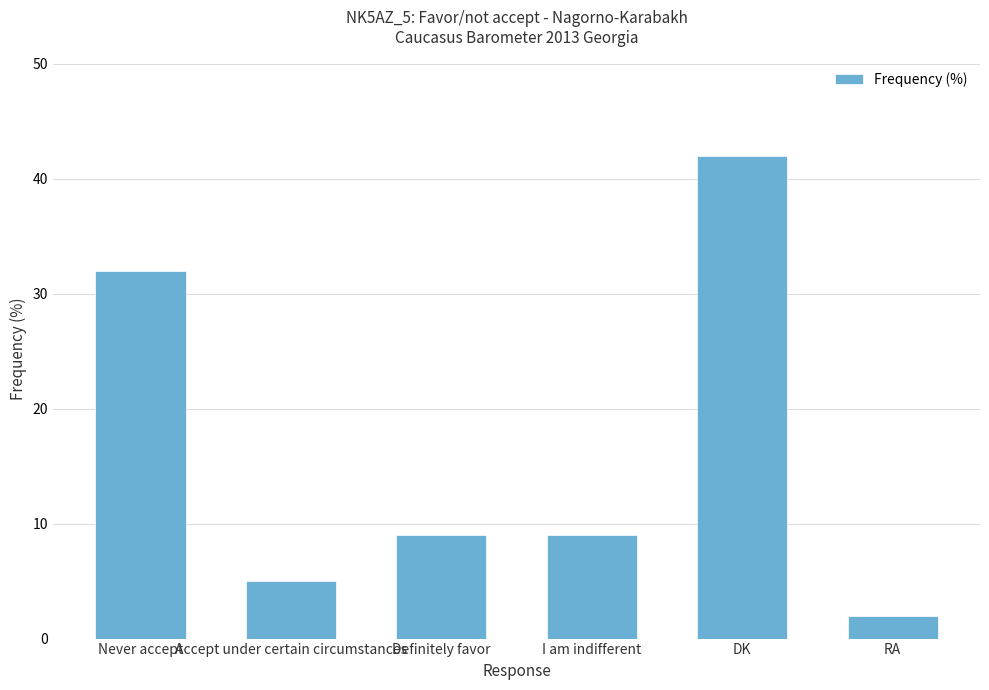

Reading left to right, what are all the values shown in this chart?

Never accept=32	Accept under certain circumstances=5	Definitely favor=9	I am indifferent=9	DK=42	RA=2